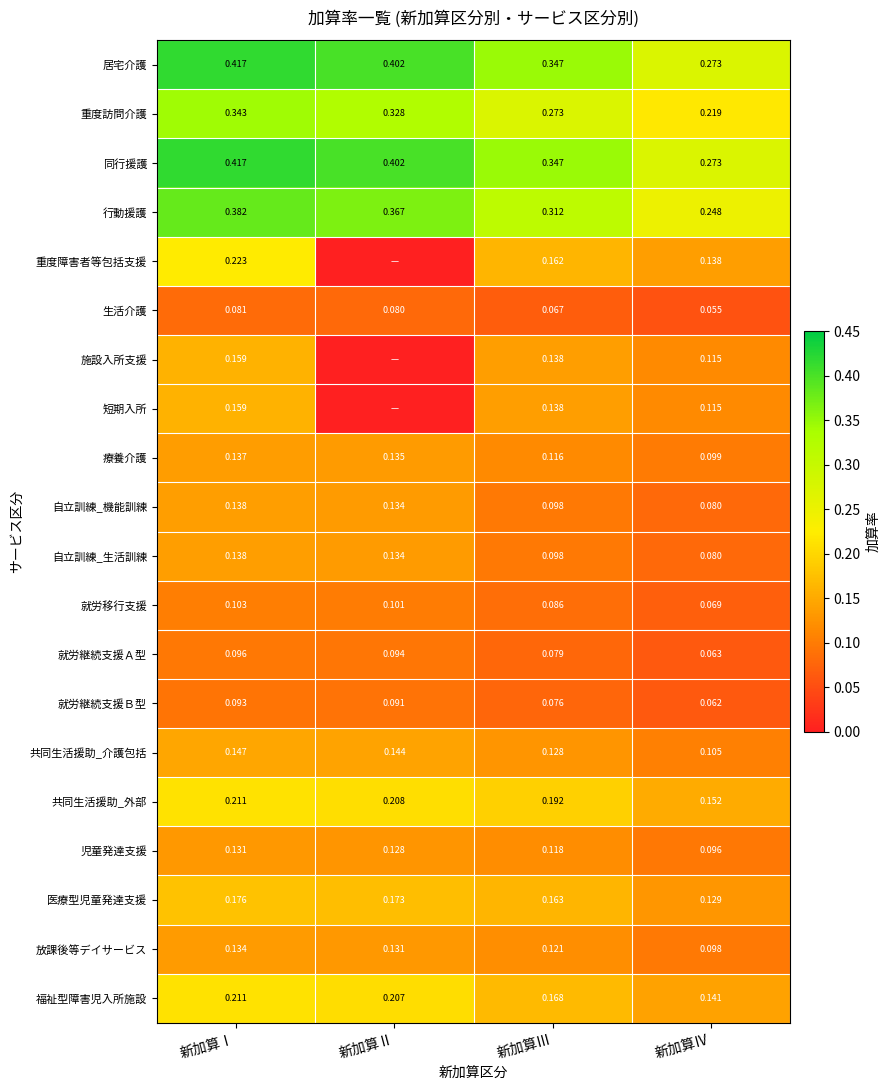

Is the value of 重度訪問介護 at 新加算Ⅳ greater than the value of 医療型児童発達支援 at 新加算Ⅱ?

Yes